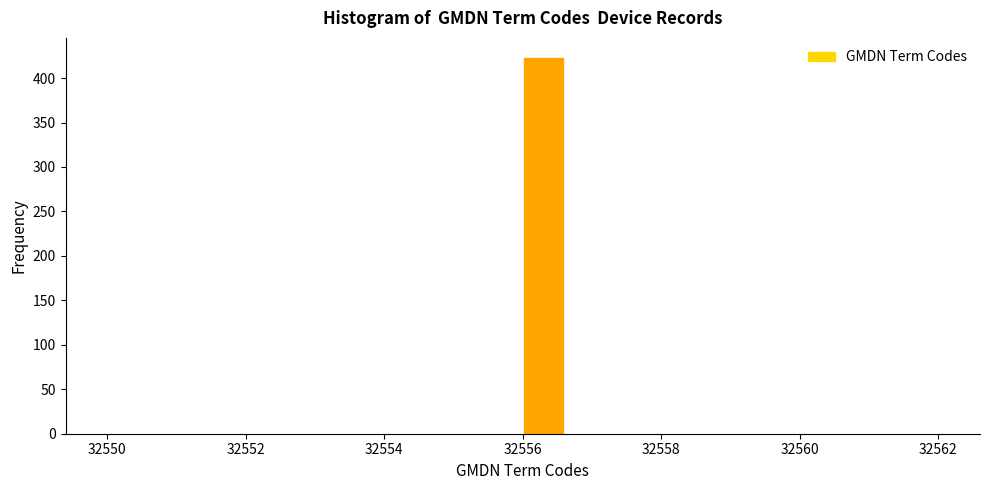

Around what value on the x-axis is the tallest bar? Give the approximate position of its centre, as read against the axis.

32556.4